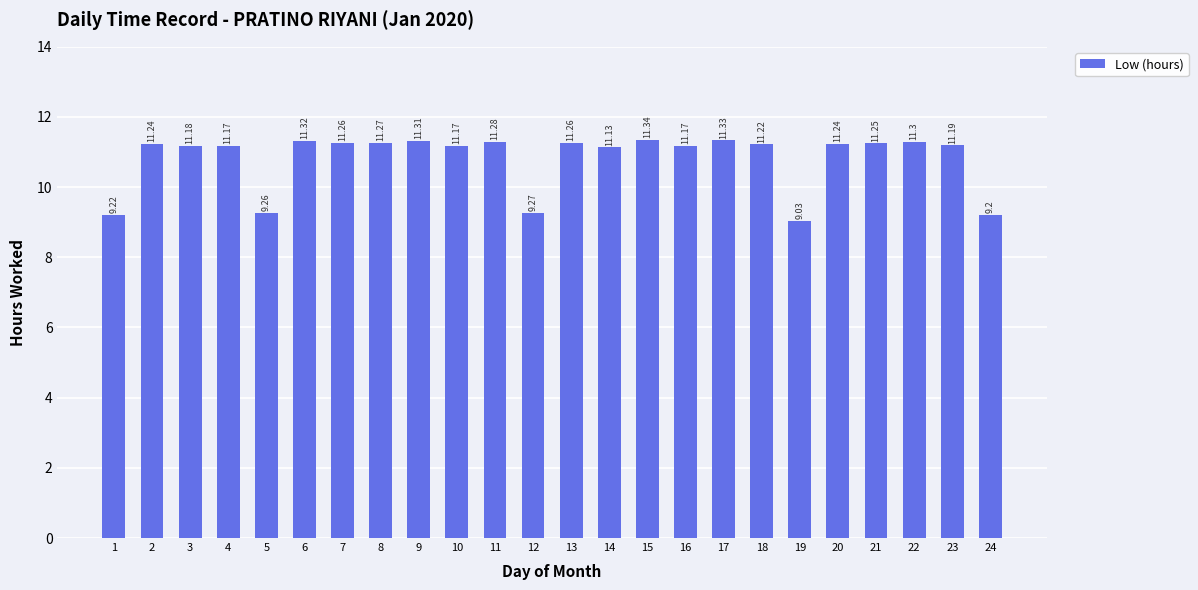

Between 18 and 16, which is larger?

18